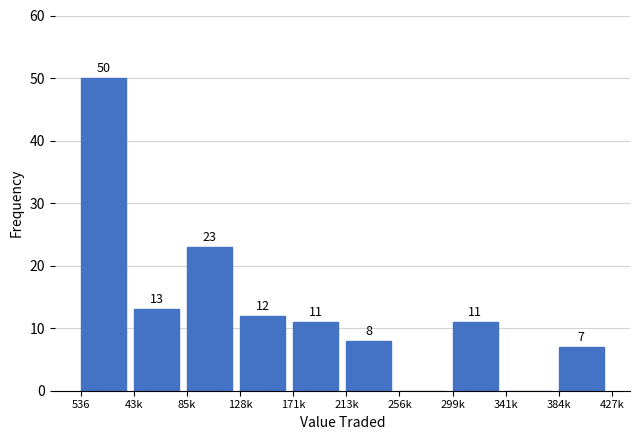

Reading left to right, what are all the values shown in this chart?

536=50	43k=13	85k=23	128k=12	171k=11	213k=8	256k=0	299k=11	341k=0	384k=7